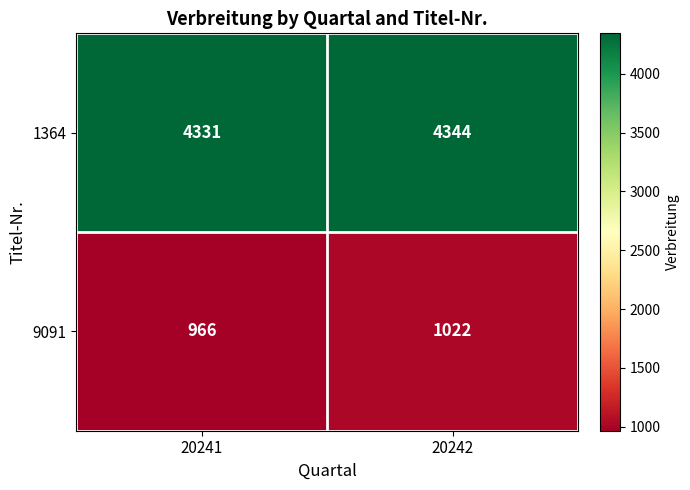

At which category does the chart reach its peak across all series?

20242